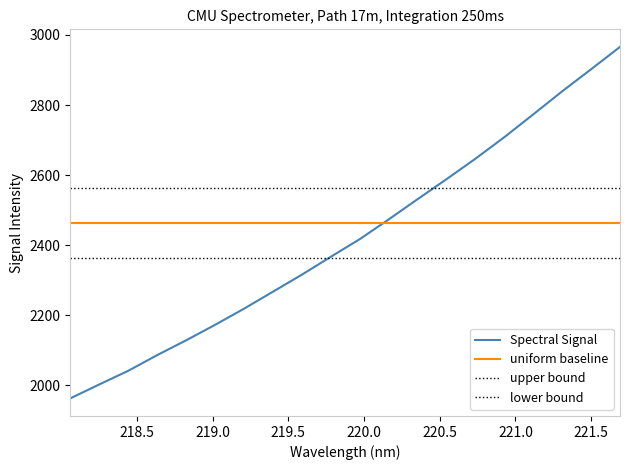

How many lines are shown in the chart?

4